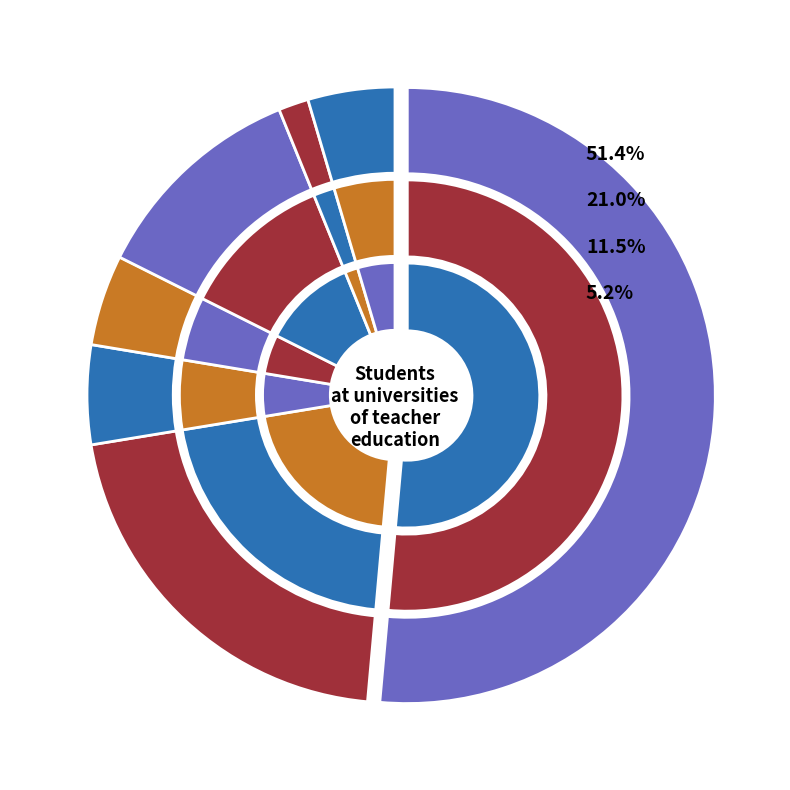

True or false: Other accounts for 1% of the total.

False